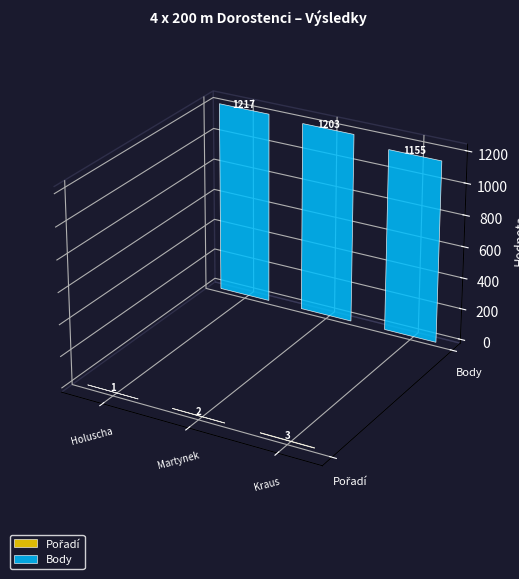

What is the average value of the Pořadí series?

2